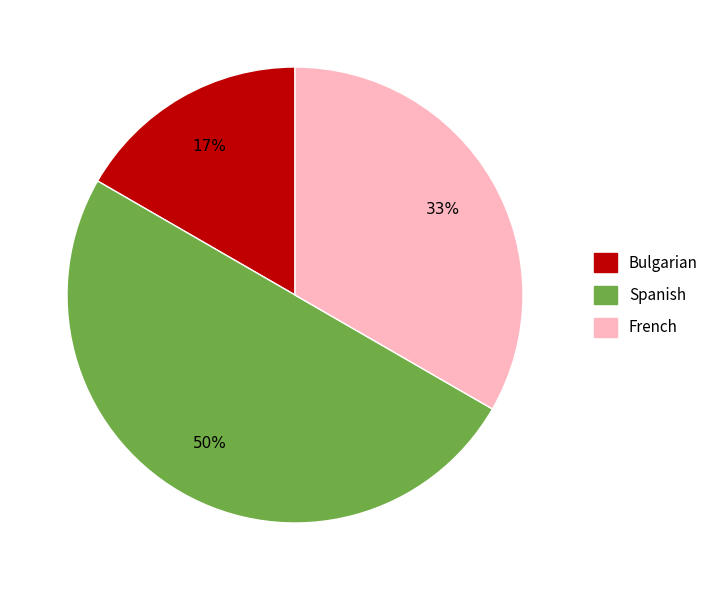

To the nearest percent, what is the average slice percentage?

33%